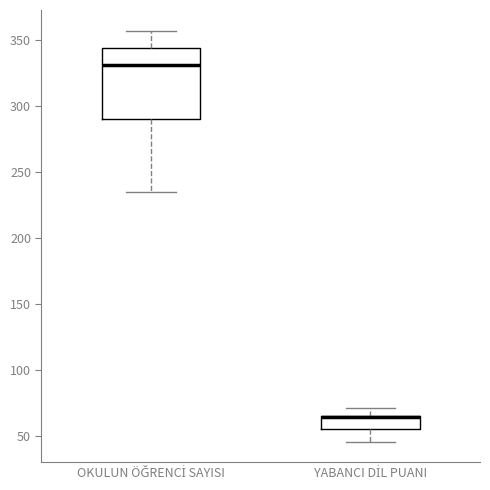

Reading left to right, transcribe this box plot: for each box, give where its median line is, the range the box spans, and where its two whiskers end, as read against the y-axis. The values are not printed on the chart, so give them approximately, as read against the axis.

OKULUN ÖĞRENCİ SAYISI: median 330, box 290 to 345, whiskers 235 to 355
YABANCI DİL PUANI: median 65 (drawn on the box's upper edge), box 55 to 65, whiskers 45 to 70